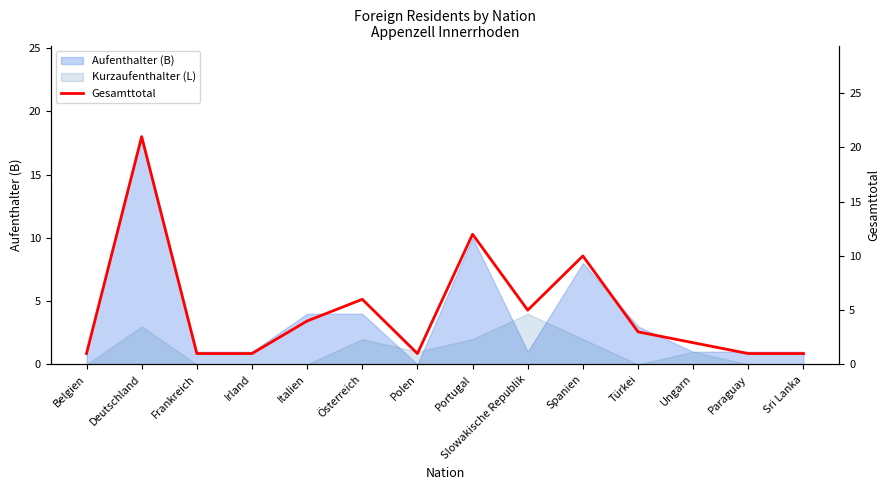

Approximately how many times larger is the value at Österreich compared to Deutschland?

0.3